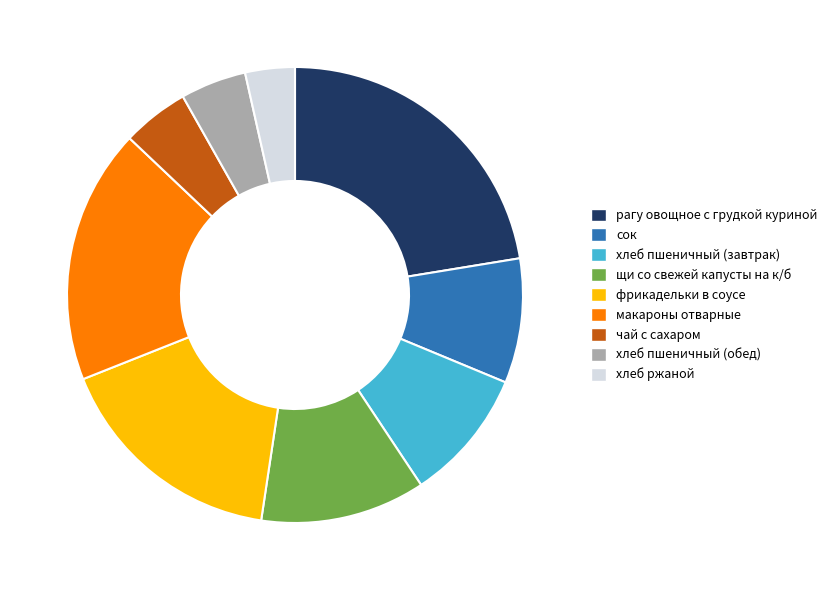

Between хлеб пшеничный (обед) and макароны отварные, which is larger?

макароны отварные